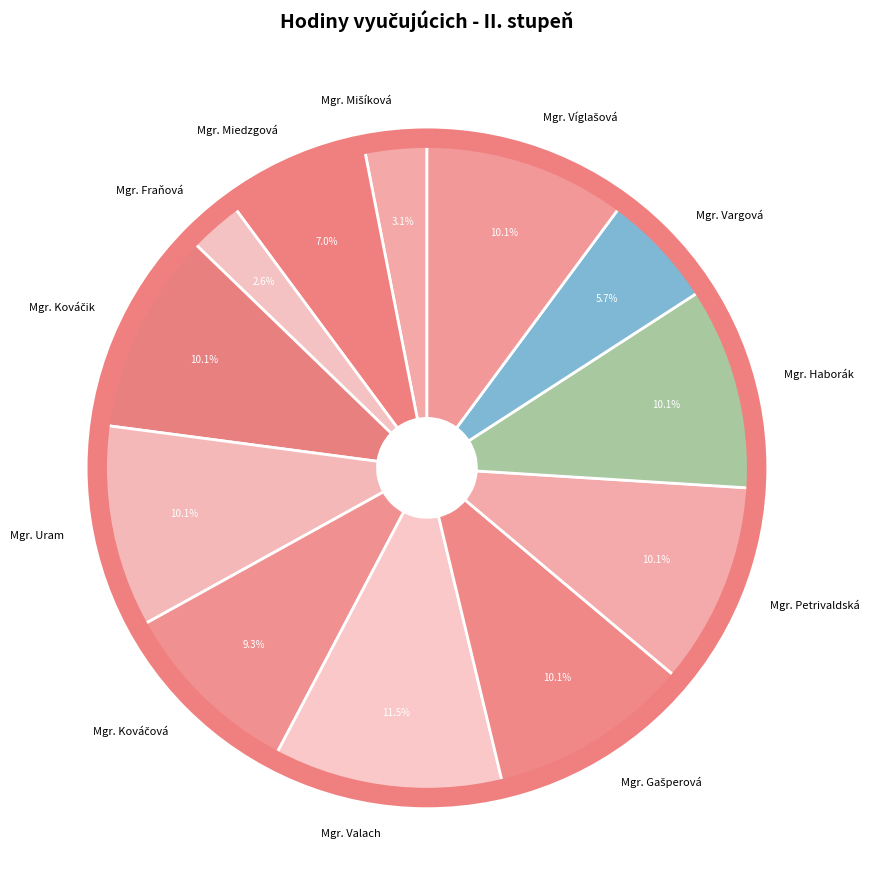

To the nearest percent, what is the difference between the Mgr. Vargová and Mgr. Miedzgová slice percentages?

1%